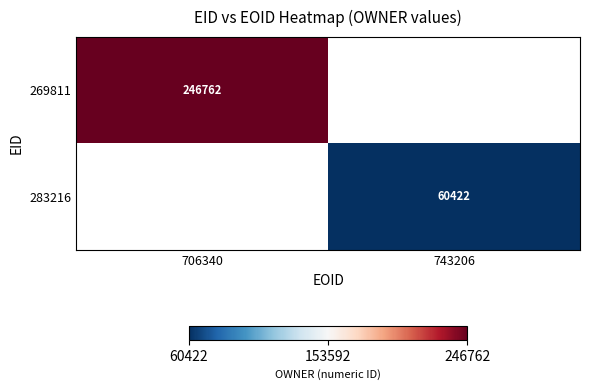

The value of 269811 at 706340 is 57032. True or false?

False